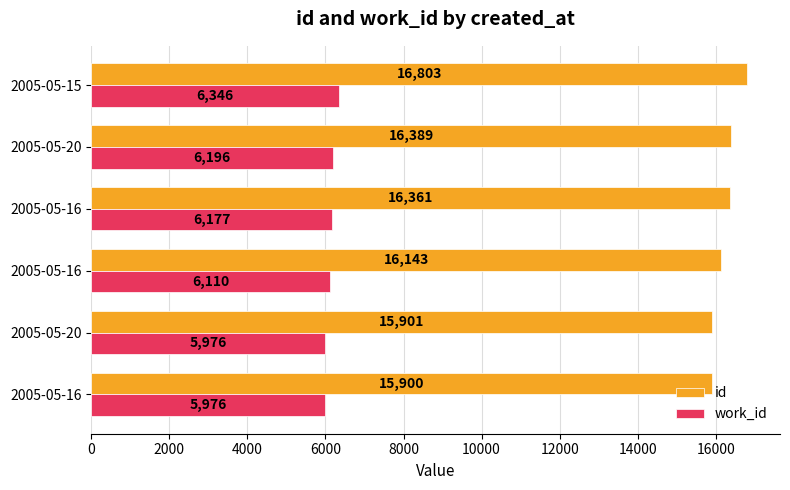

What are all the series names shown in the legend?

id, work_id